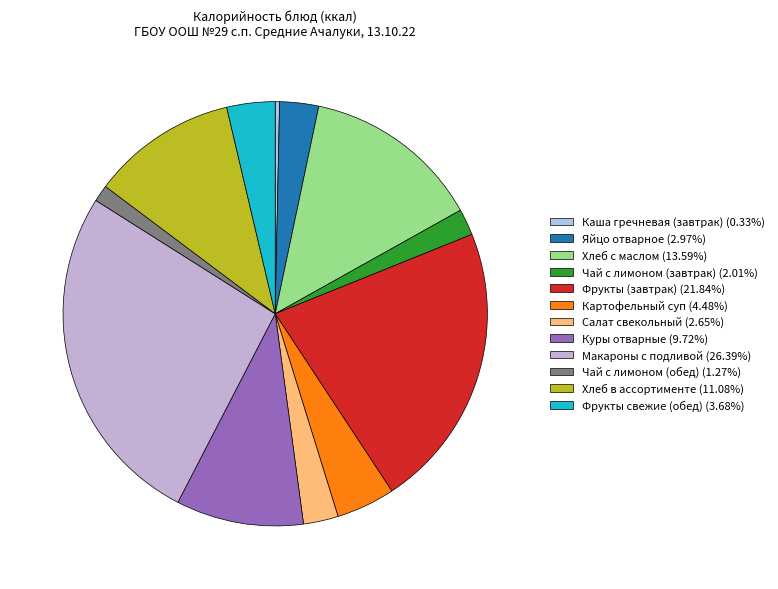

Is it true that Картофельный суп is 4% of the pie?

True